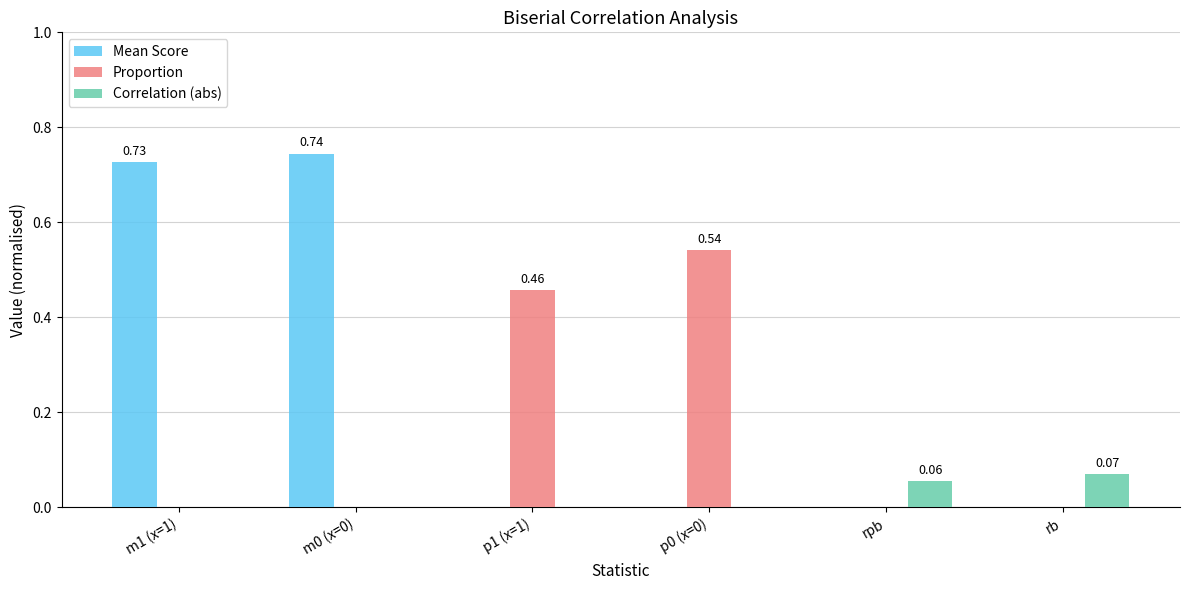

How many data points in Proportion are above 0?

2